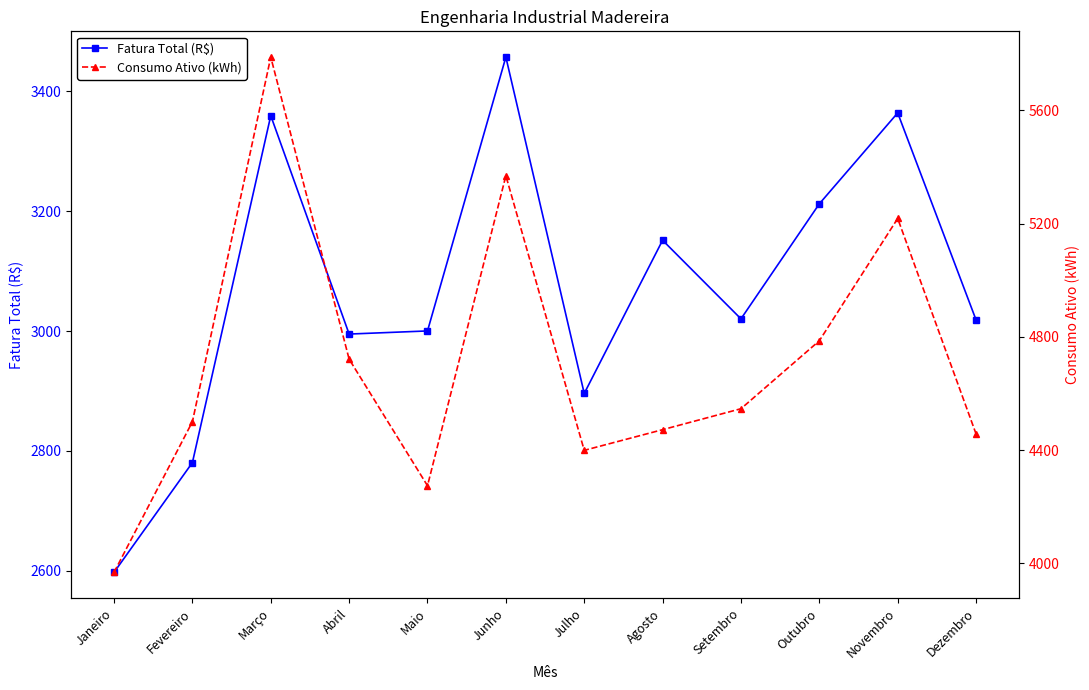

What is the difference between the Consumo Ativo (kWh) values at Julho and Setembro?

147.0